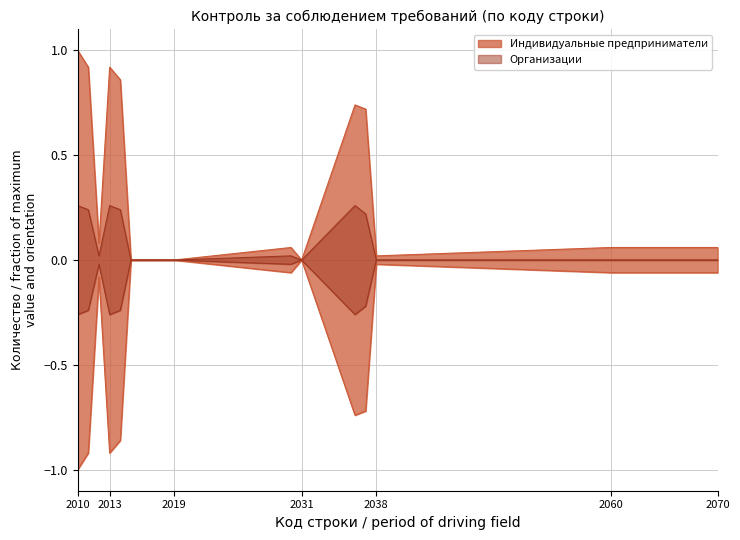

How many data points does each series have?

17